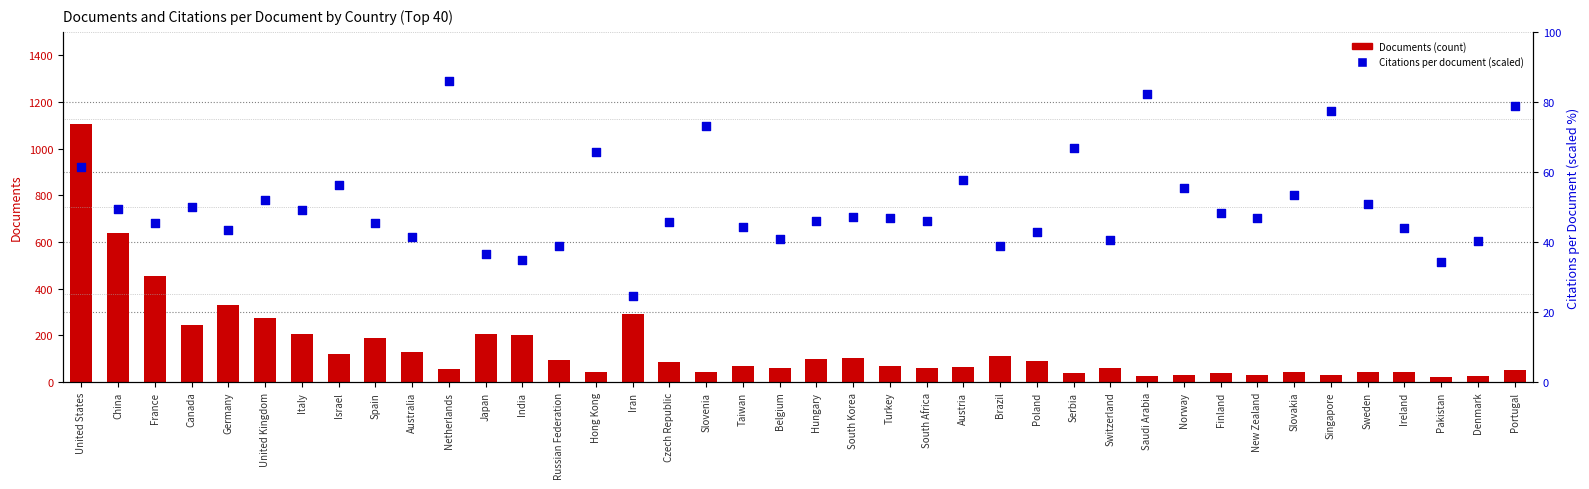

Is the value of Documents (count) at Hungary greater than the value of Citations per document (percentile) at Poland?

Yes